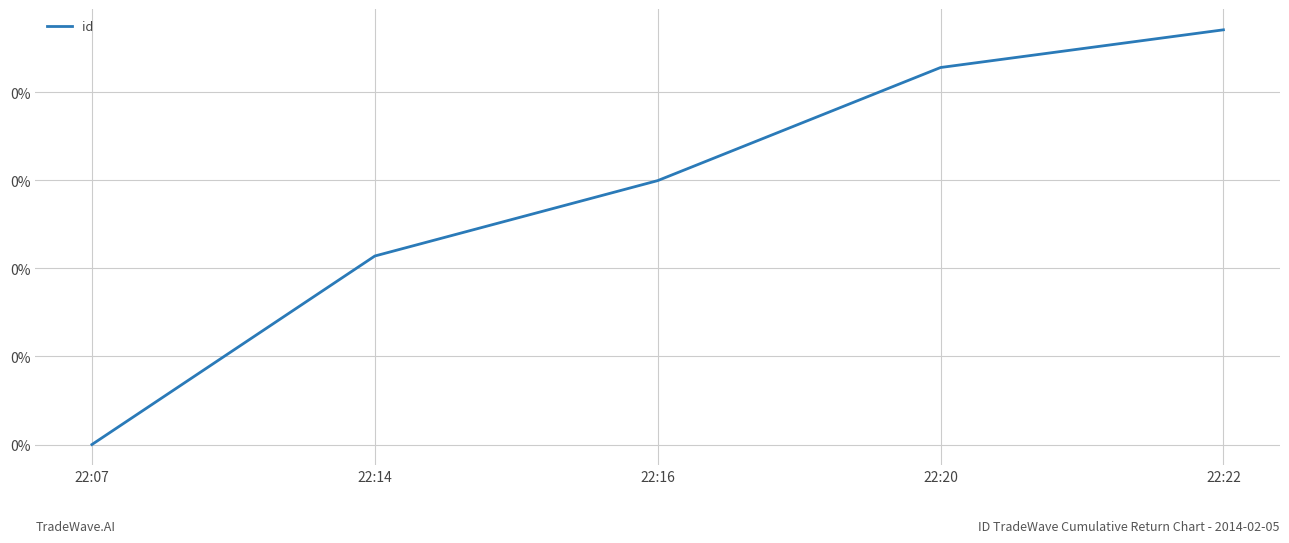

How many values are between 0 and 1?

5